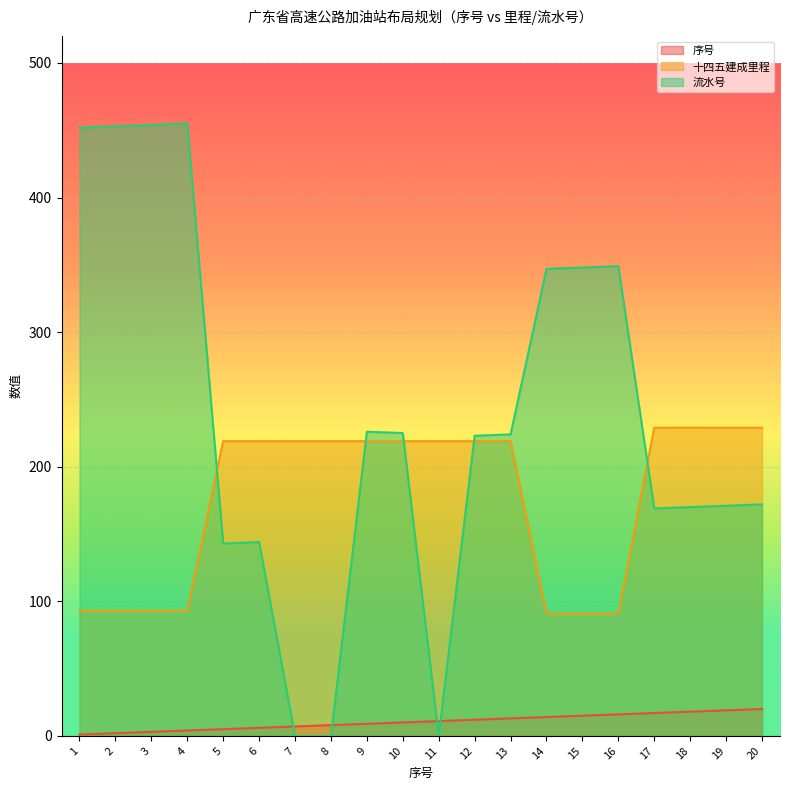

At 11, list the series in order from smallest to largest.

流水号, 序号, 十四五建成里程